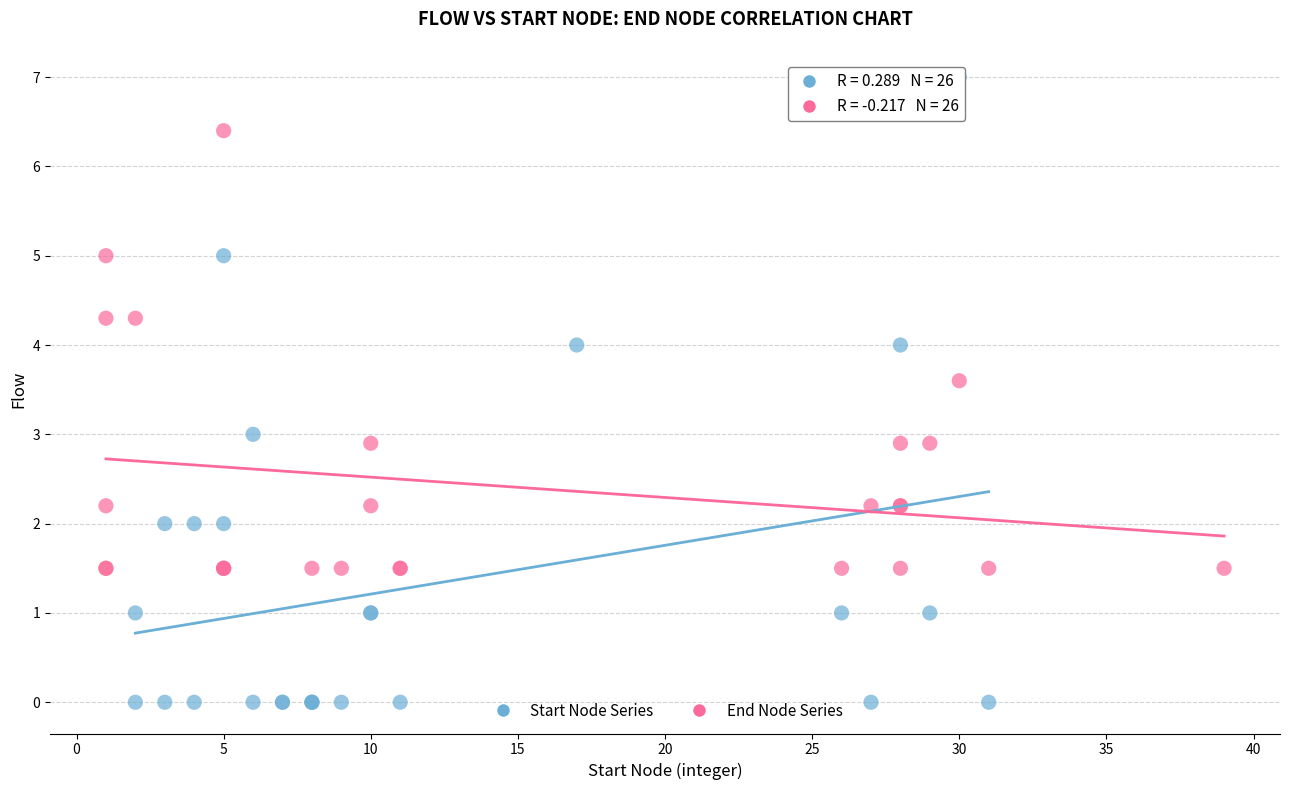

Which series has the largest Y range (max minus min)?

Start Node Series